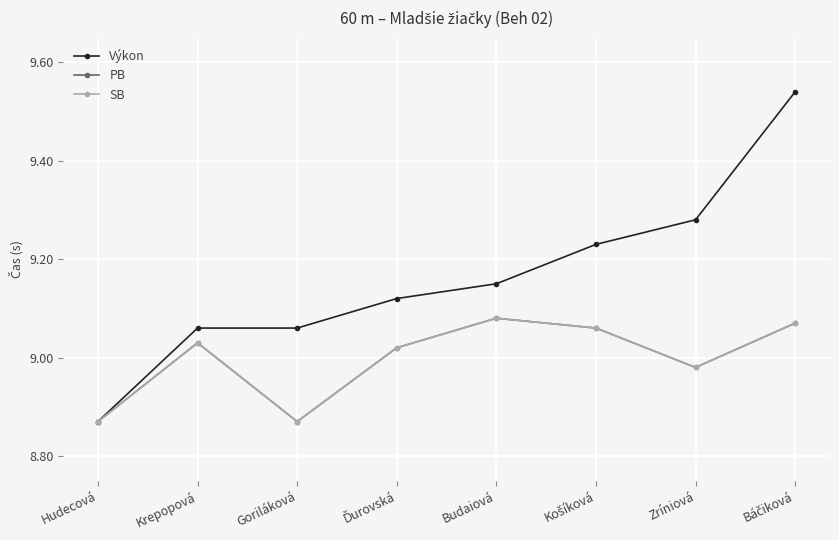

What is the label of the 8th point from the right?

Hudecová